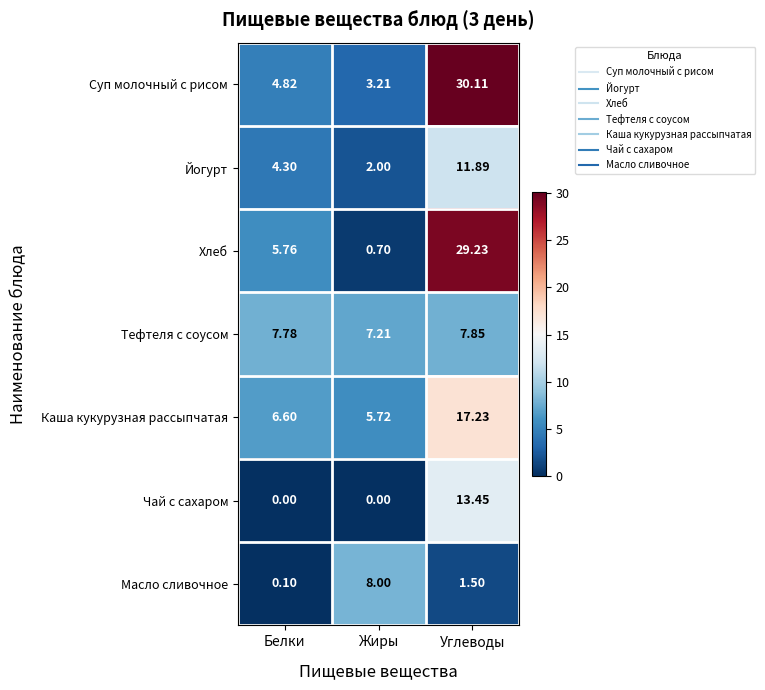

Which series changed the most between Белки and Углеводы?

Суп молочный с рисом